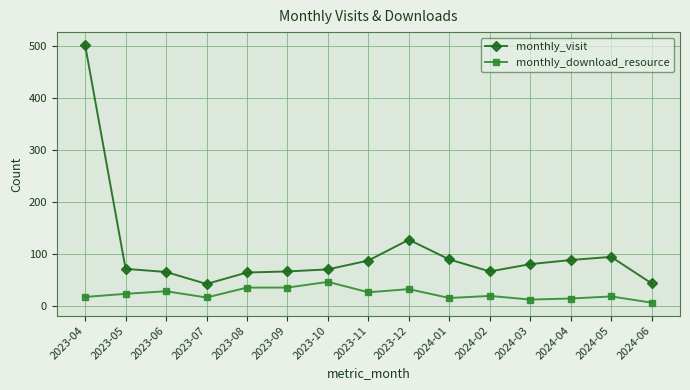

Where is the first local minimum for monthly_download_resource?

2023-07